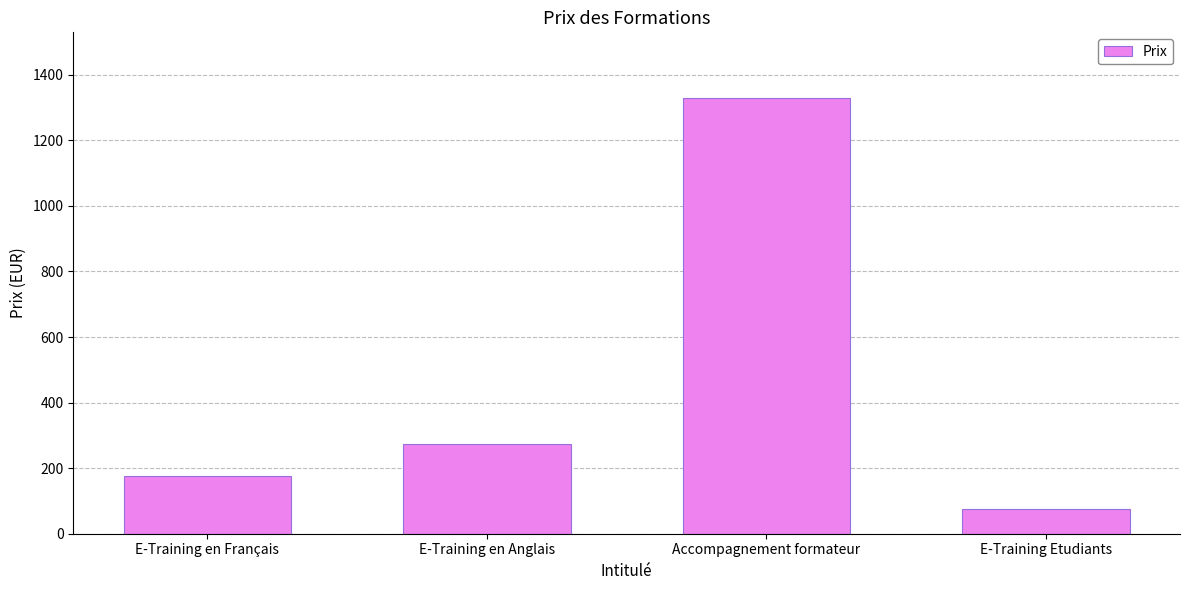

At which label is the value closest to 702?

E-Training en Anglais